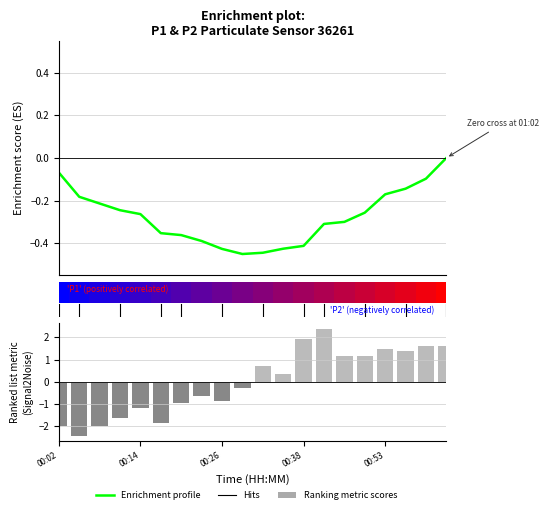

Rank the series by their average value, from highest to lowest.

Ranking metric scores, P1 enrichment profile